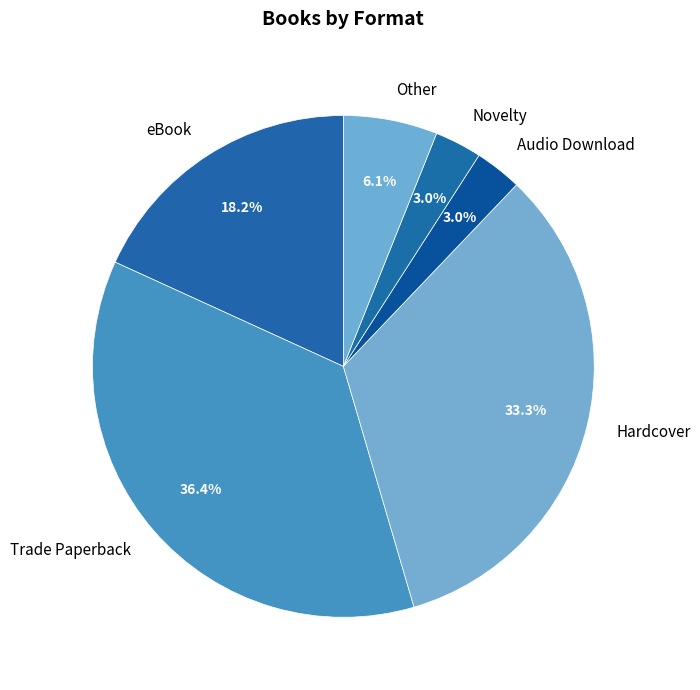

What is the largest slice in the pie chart?

Trade Paperback